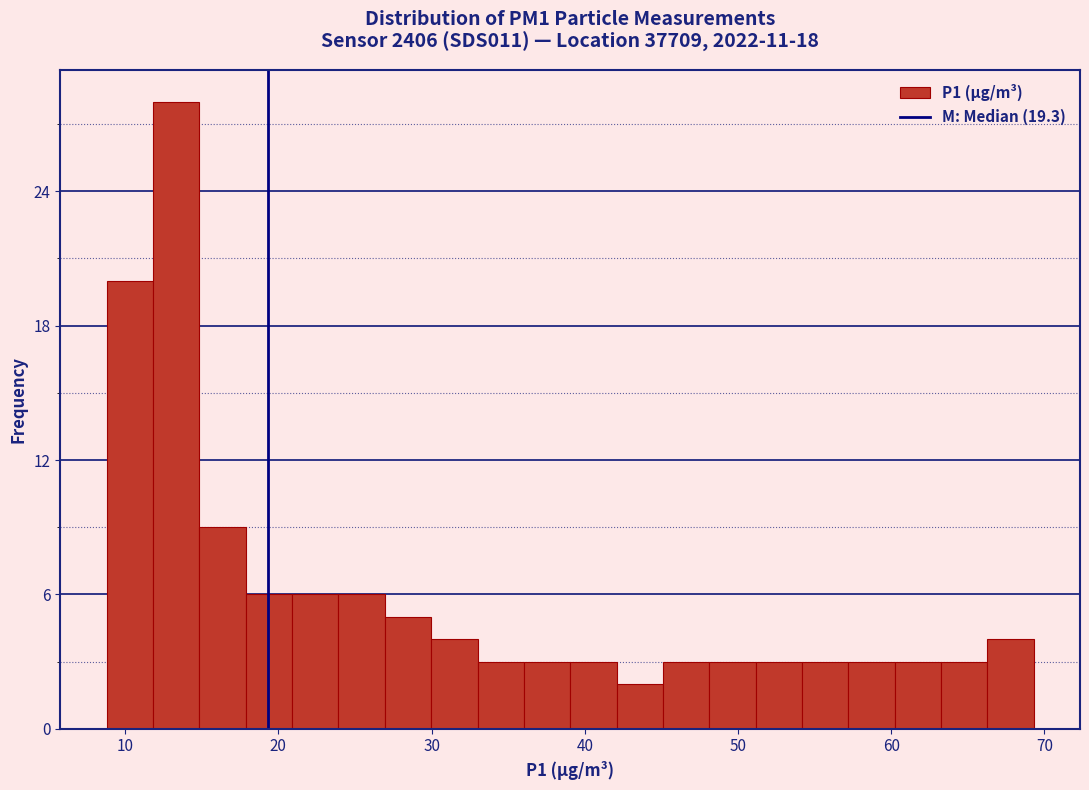

Read against the x-axis, roughly where is the centre of the tallest bar?

13